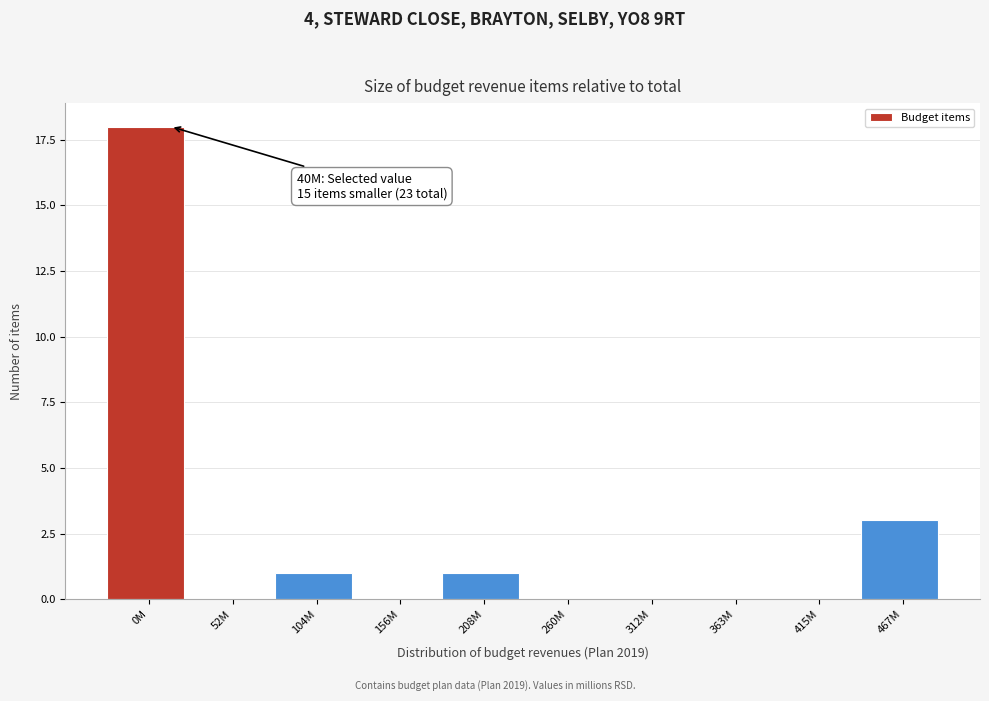

Reading left to right, what are all the values shown in this chart?

0M=18	52M=0	104M=1	156M=0	208M=1	260M=0	312M=0	363M=0	415M=0	467M=3